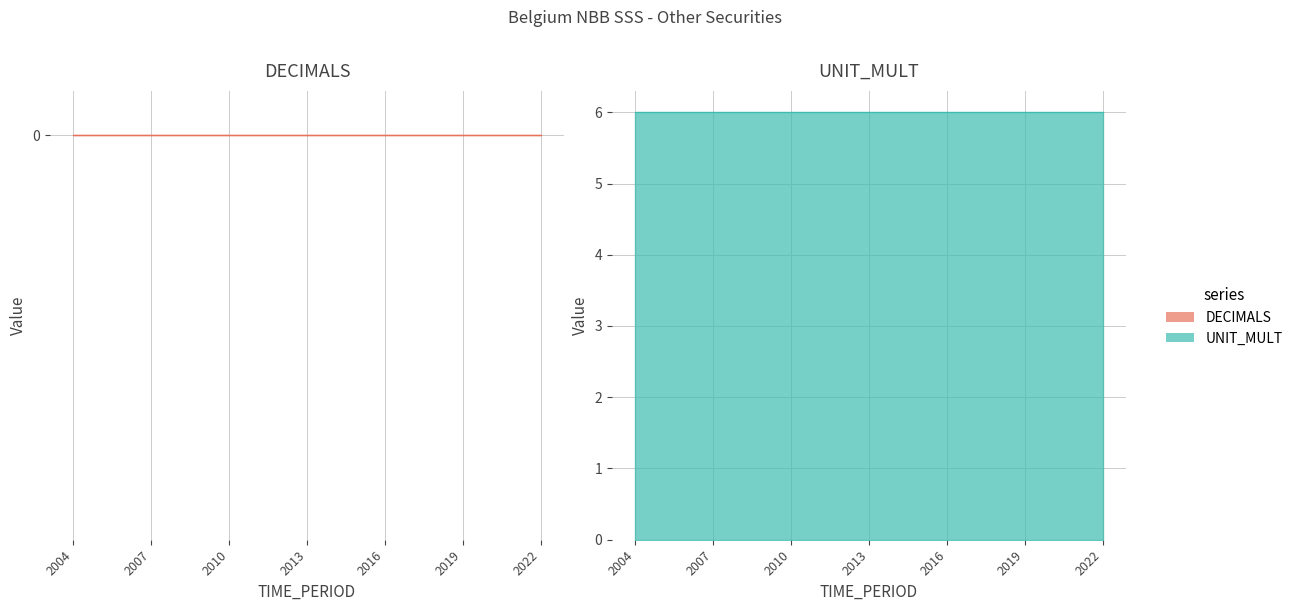

Does the chart display data point markers on the line(s)?

No